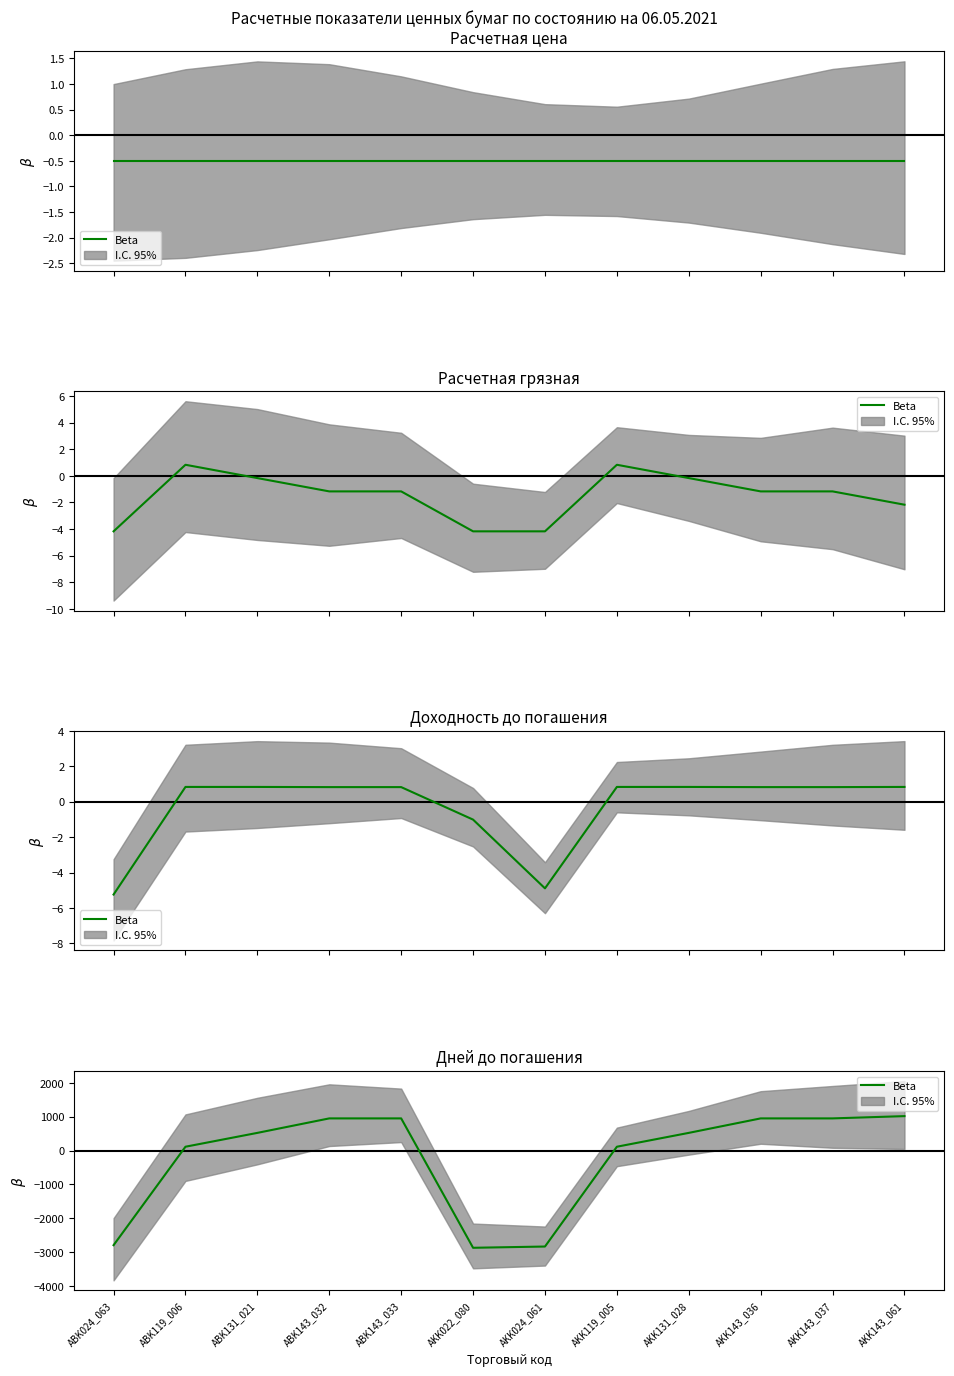

What is the average value?

-200.0